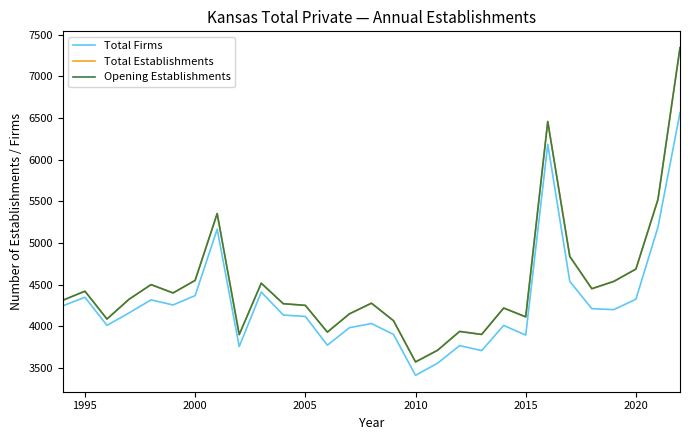

Does the chart have visible grid lines?

No